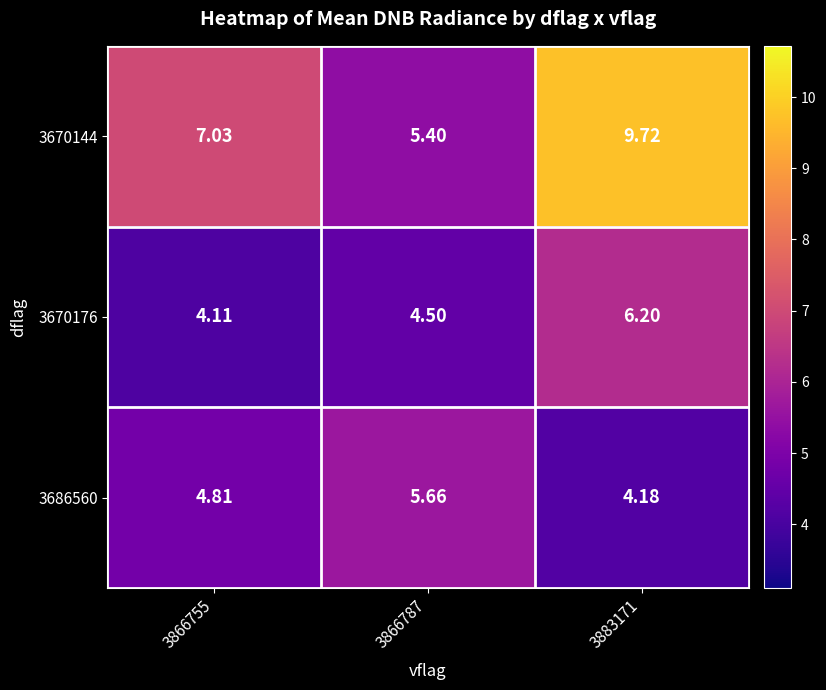

Is the value of 3670144 at 3866755 greater than the value of 3670176 at 3866755?

Yes